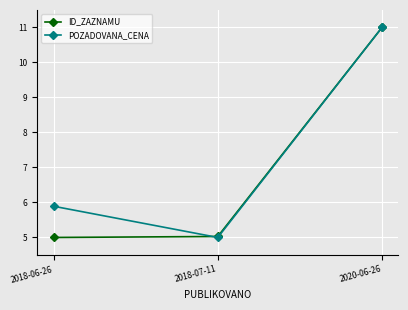

Reading right to left, extract all data points from this chart.

ID_ZAZNAMU: 2020-06-26=11.0	2018-07-11=5.0	2018-06-26=5.0
POZADOVANA_CENA: 2020-06-26=11.0	2018-07-11=5.0	2018-06-26=5.9